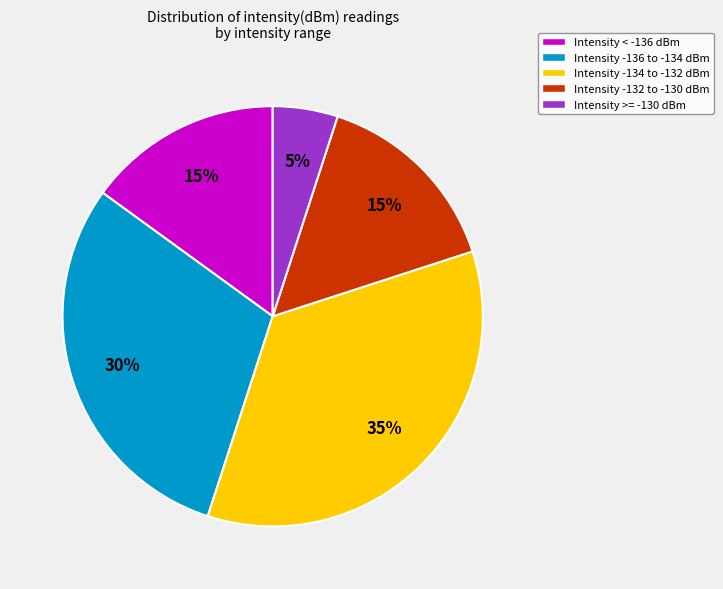

Count the number of slices in the pie.

5